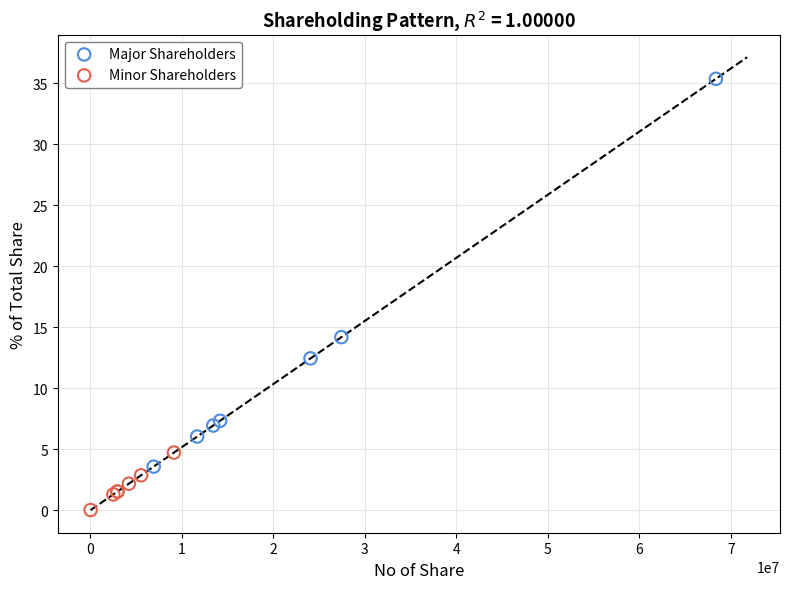

Which series contains the lowest Y value?

Minor Shareholders